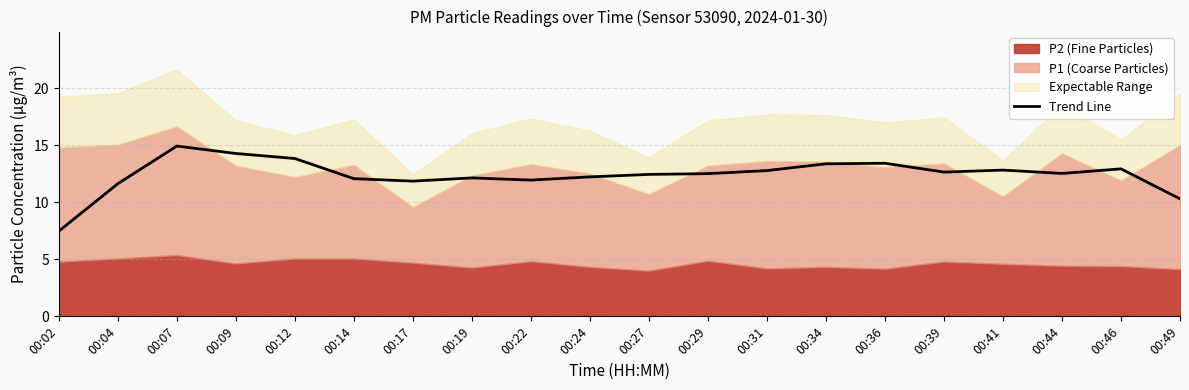

At which category does the chart reach its peak across all series?

00:07